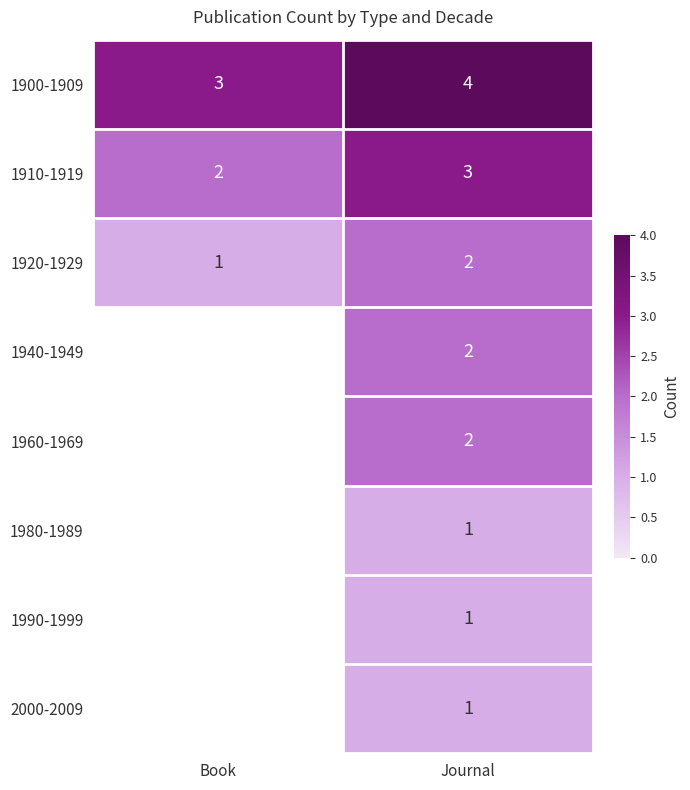

Count the number of categories in the chart.

2